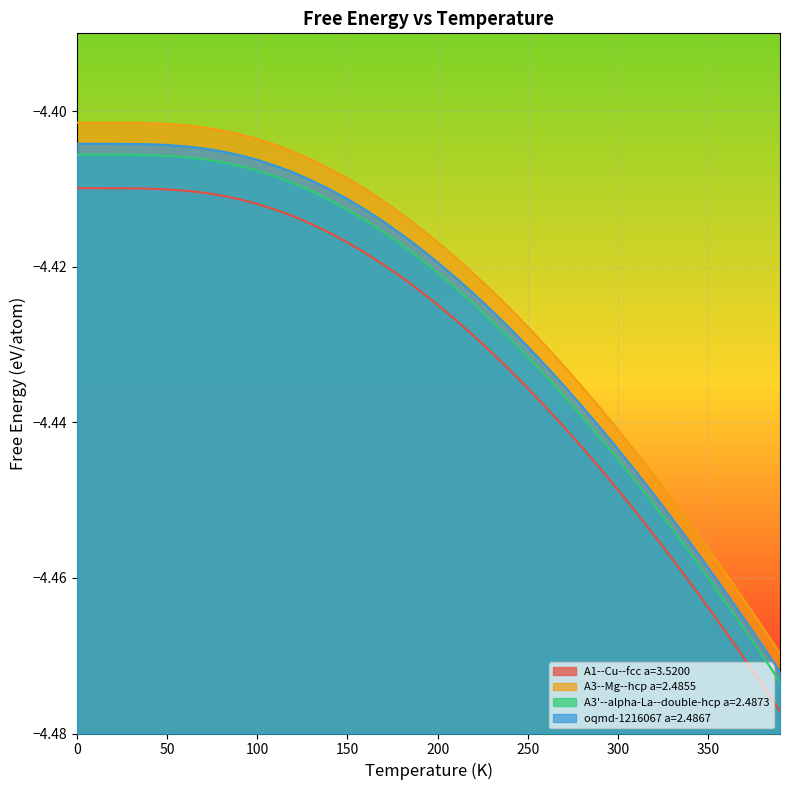

True or false: oqmd-1216067 a=2.4867 has more than 2 points higher than both neighbors.

False